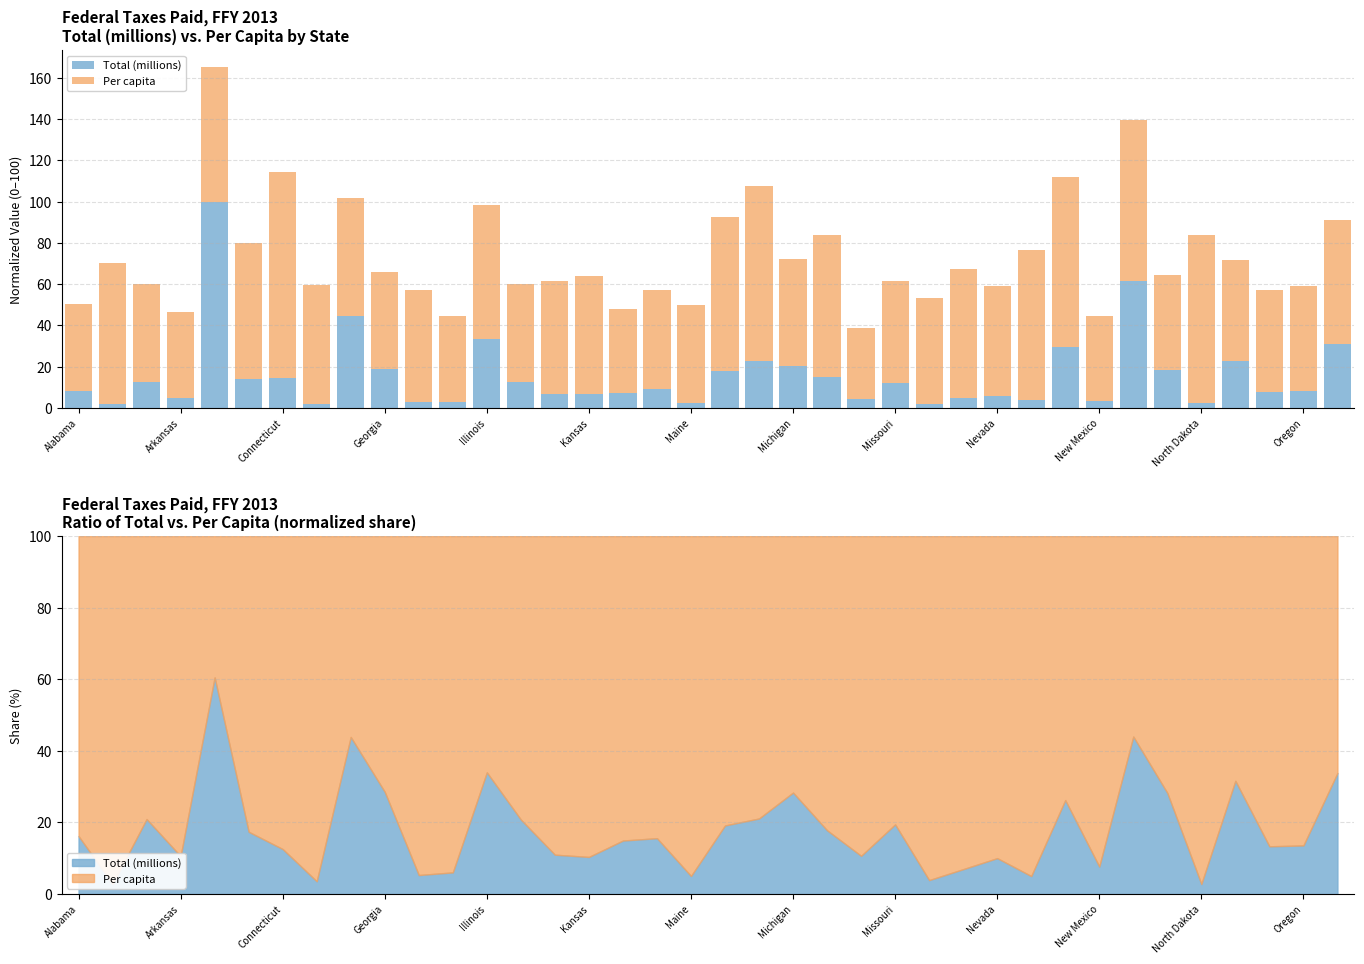

How many values in the Total (millions) series are below 8?

17